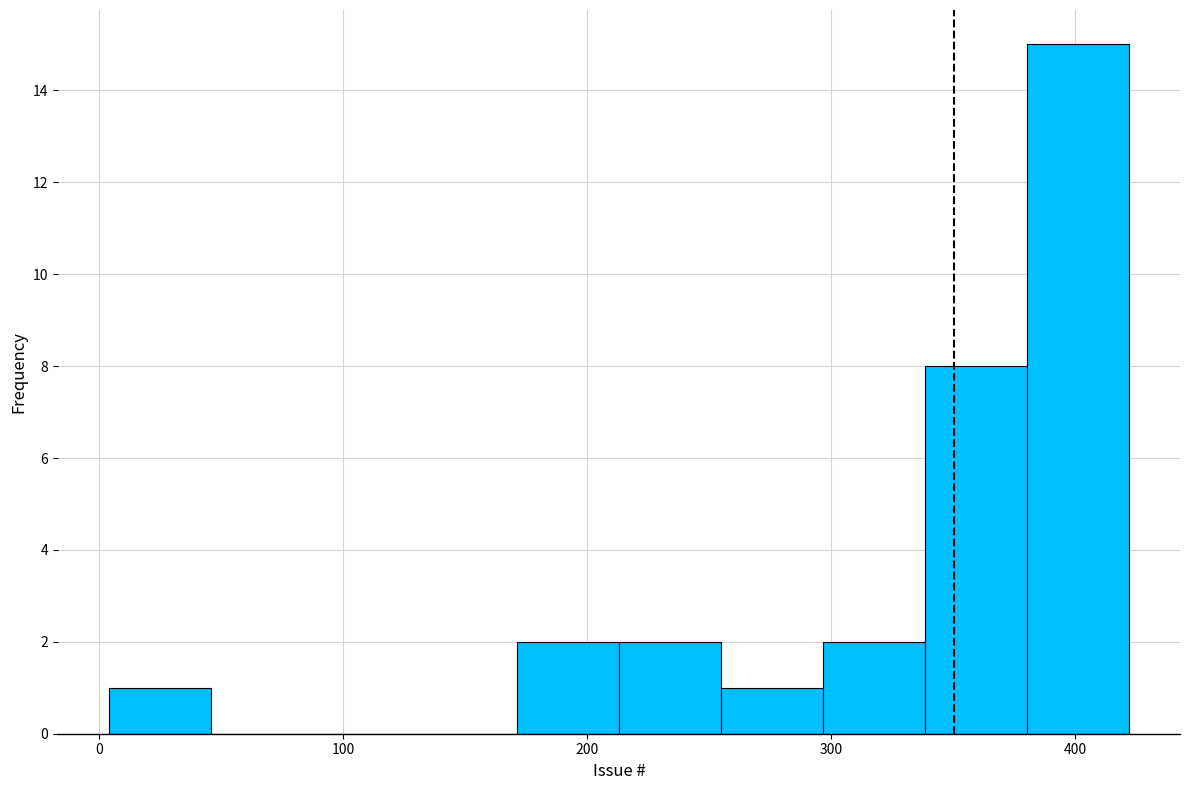

Reading left to right, transcribe this chart: for each bar, give the range it covers on the x-axis and its height. Neither the bar edges nor the heights are printed on the chart, so give them approximately, as read against the axes.

0 to 50: 1
50 to 90: 0
90 to 130: 0
130 to 170: 0
170 to 210: 2
210 to 250: 2
250 to 300: 1
300 to 340: 2
340 to 380: 8
380 to 420: 15